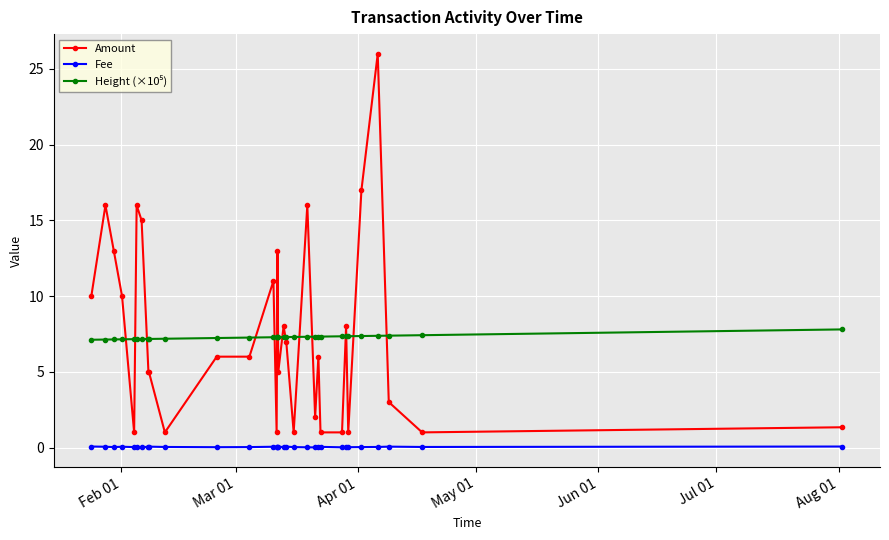

Which series has the largest range (max minus min)?

Amount